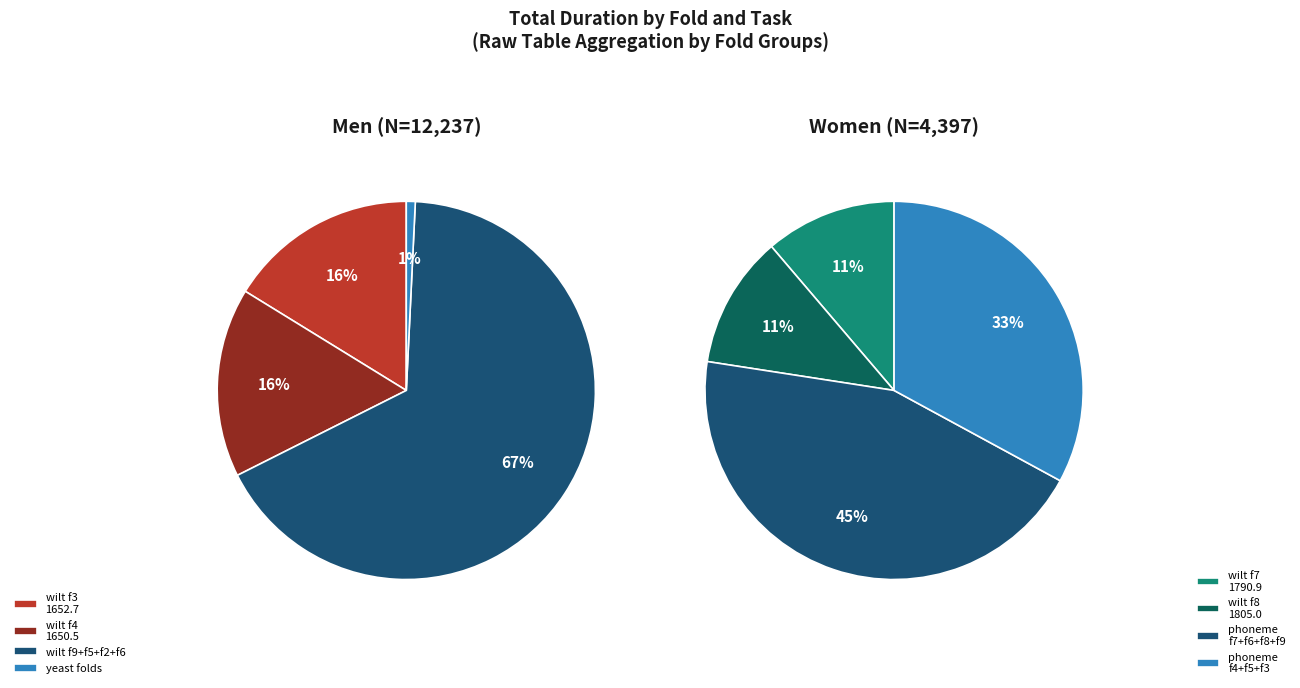

Does 7 represent more than half of the total?

No